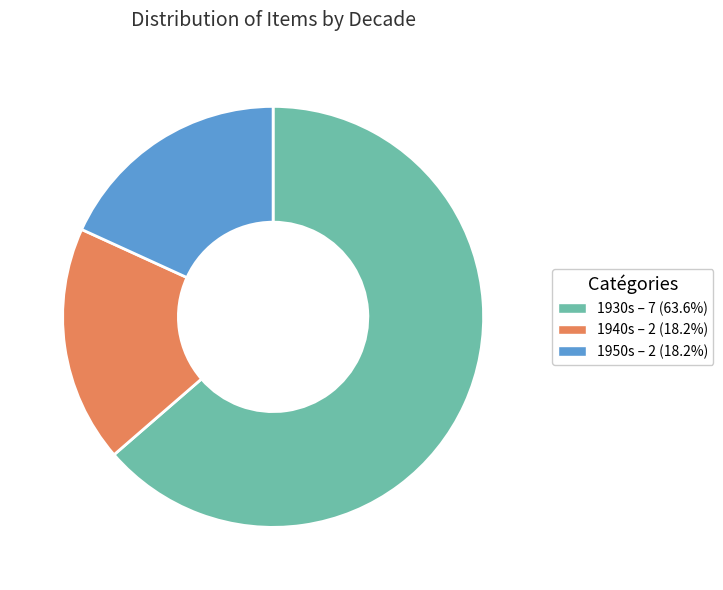

Does any single category account for the majority?

Yes